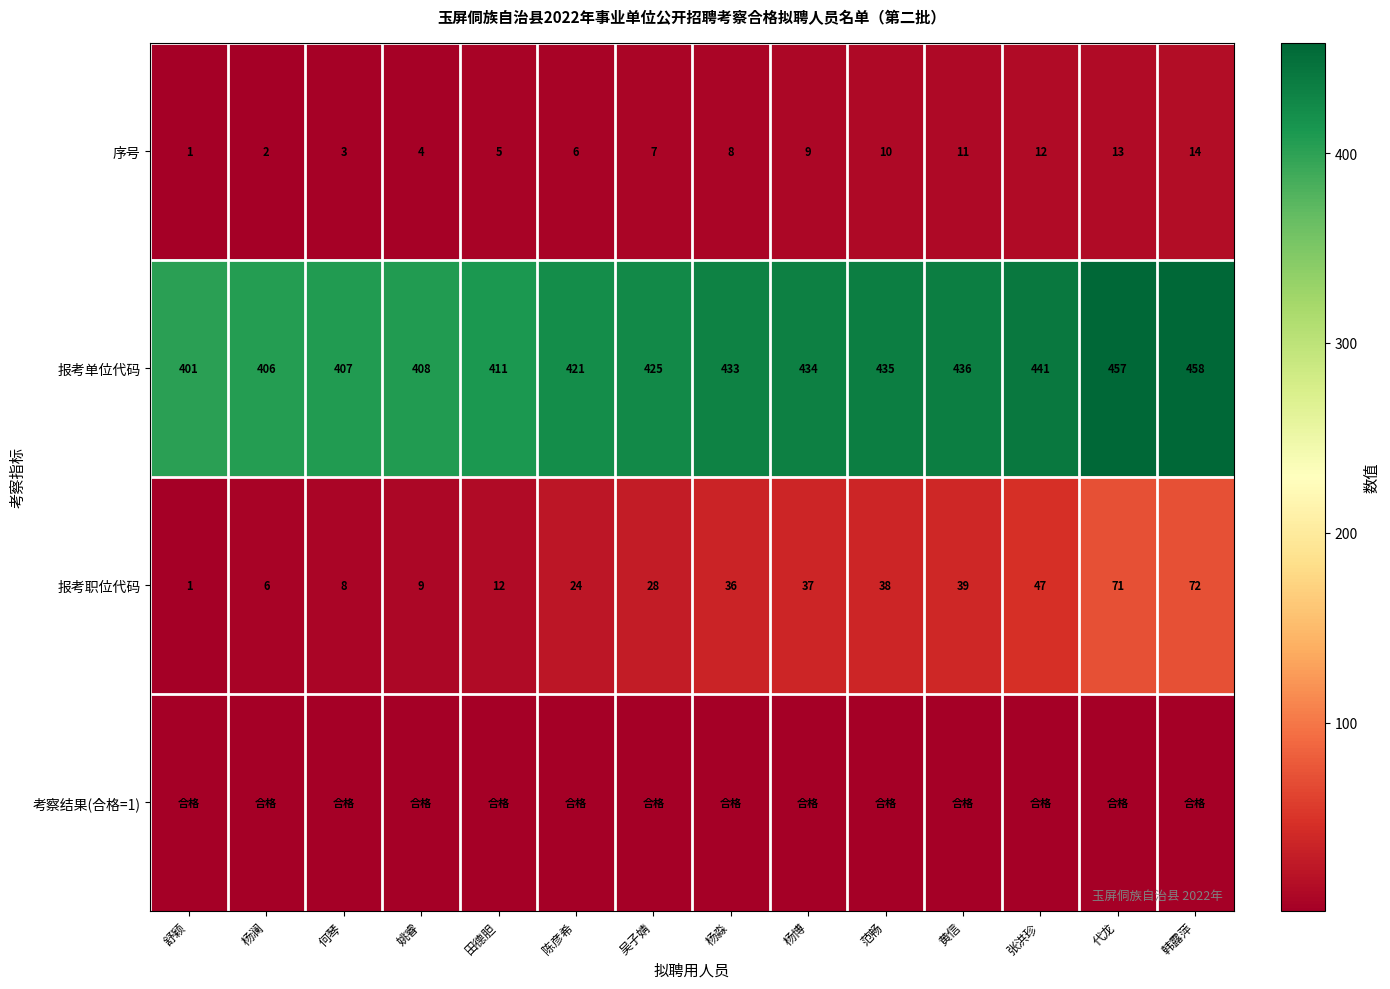

At which label is 序号 closest to 7?

吴子婧